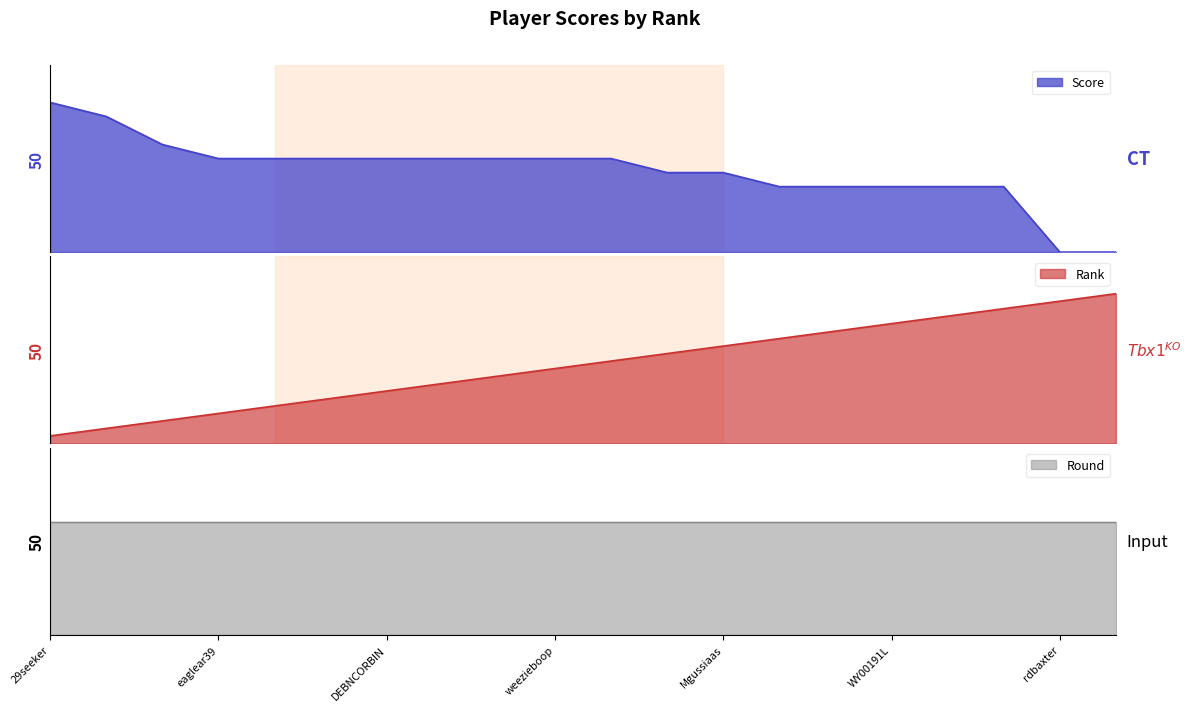

What is the difference between the Score values at weezieboop and Frazu2?

20